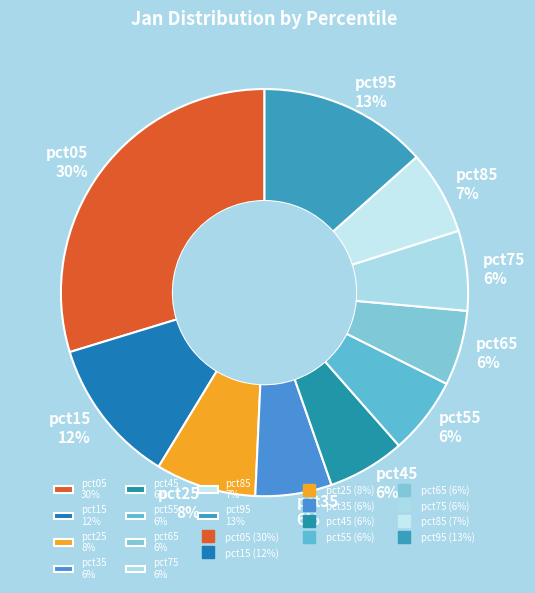

To the nearest percent, what is the difference between the largest and smallest slice percentages?

24%